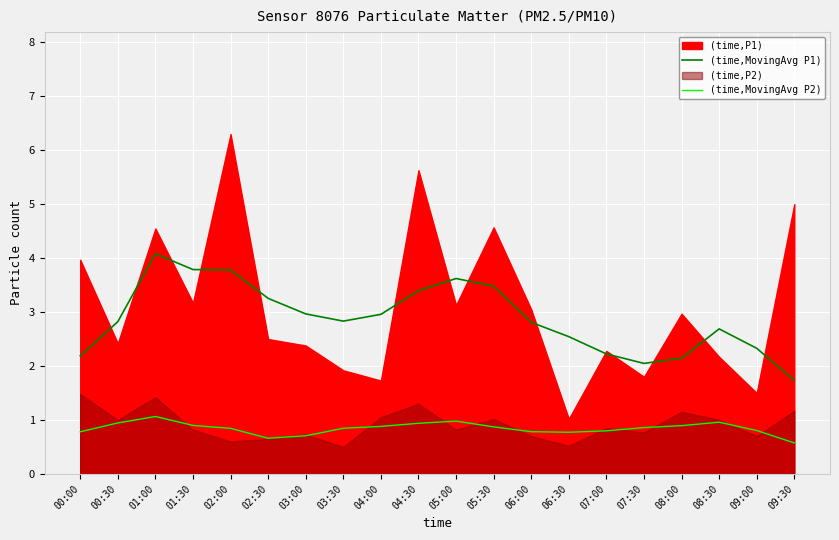

What is the value of the (time,MovingAvg P2) point at the 2nd from the left?

0.9